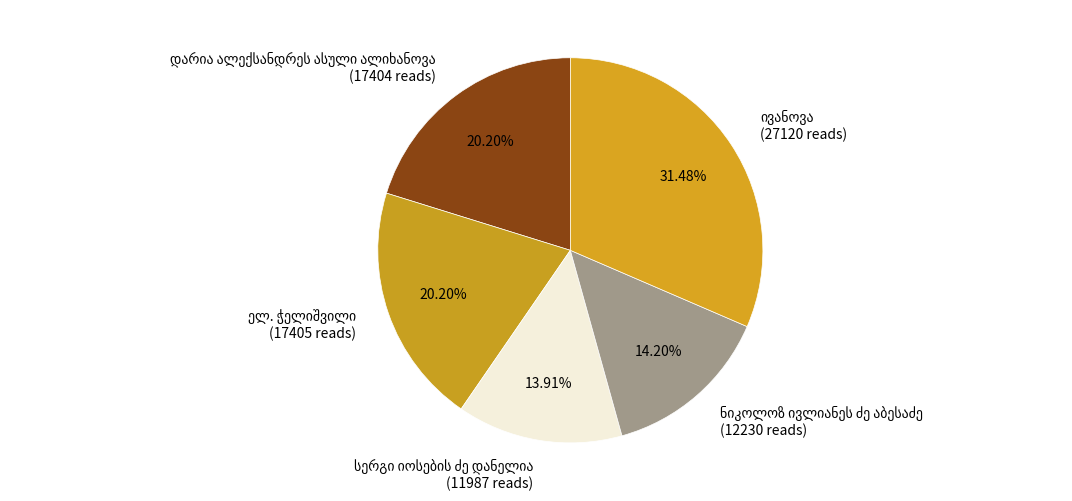

To the nearest percent, what is the average slice percentage?

20%